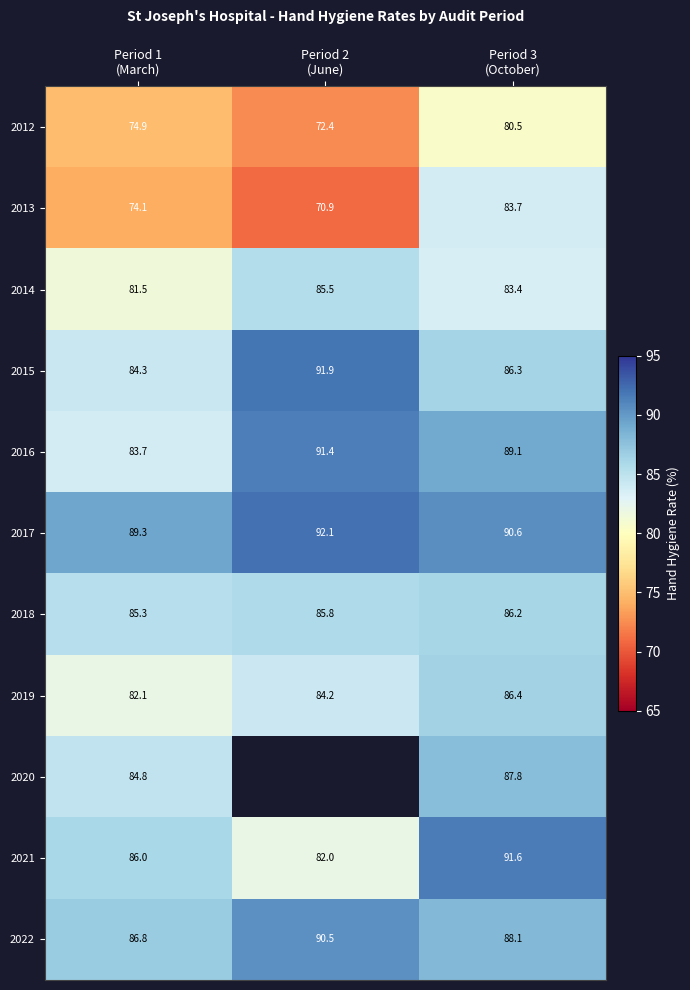

What is the average value of the 2016 series?

88.1